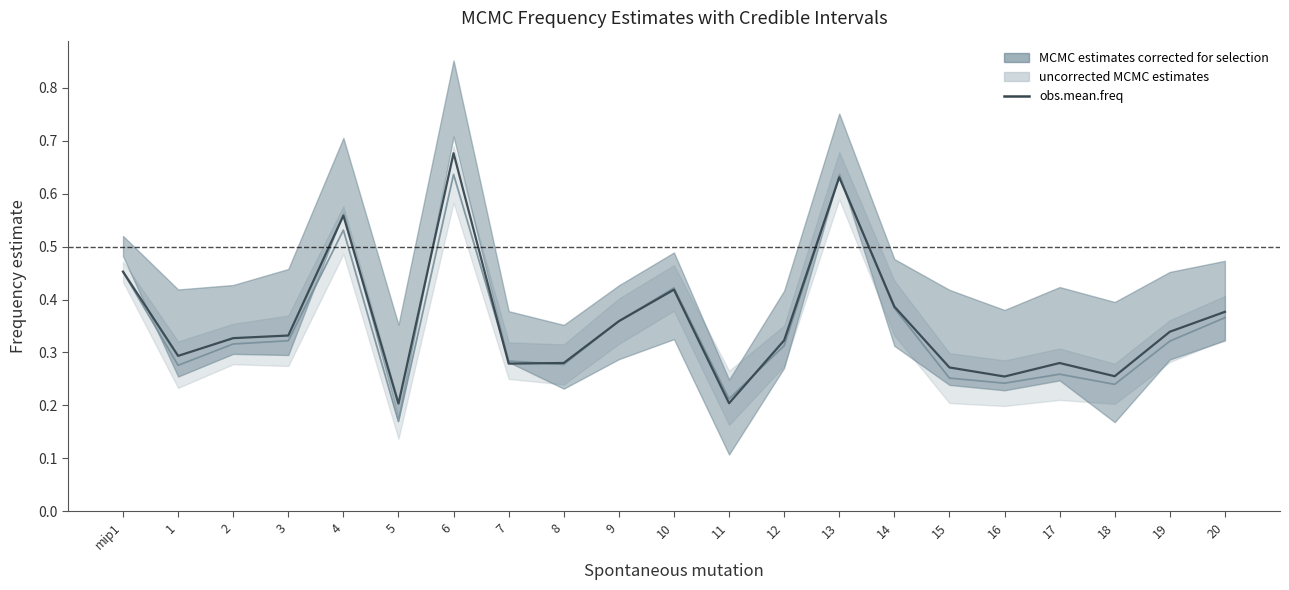

What is the approximate value of uncorrected median at 19?

0.3